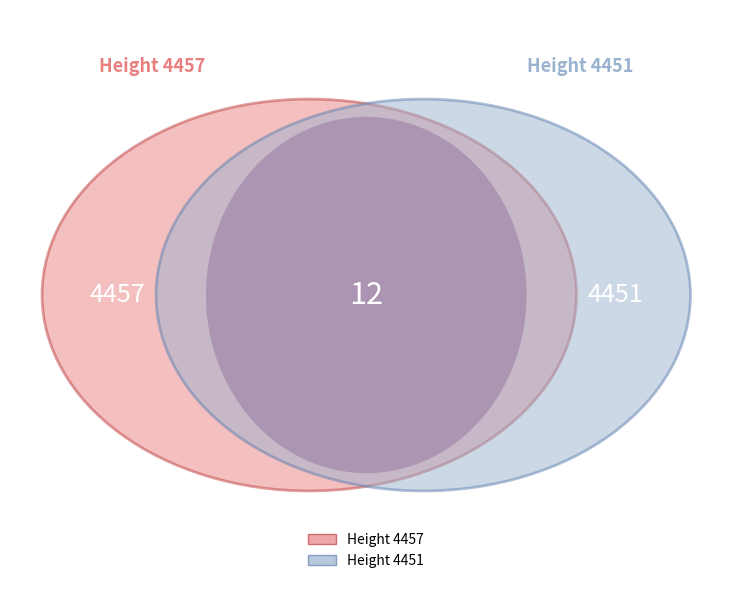

Rank the categories by value from lowest to highest.

4451, 4457